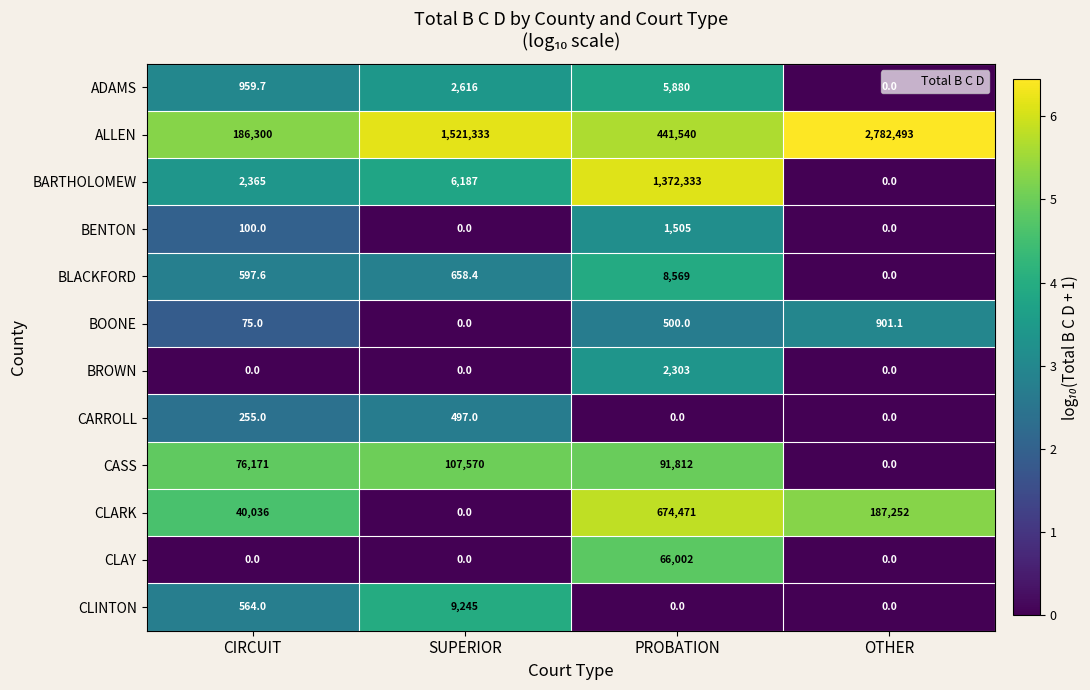

How many categories are shown in the chart?

4